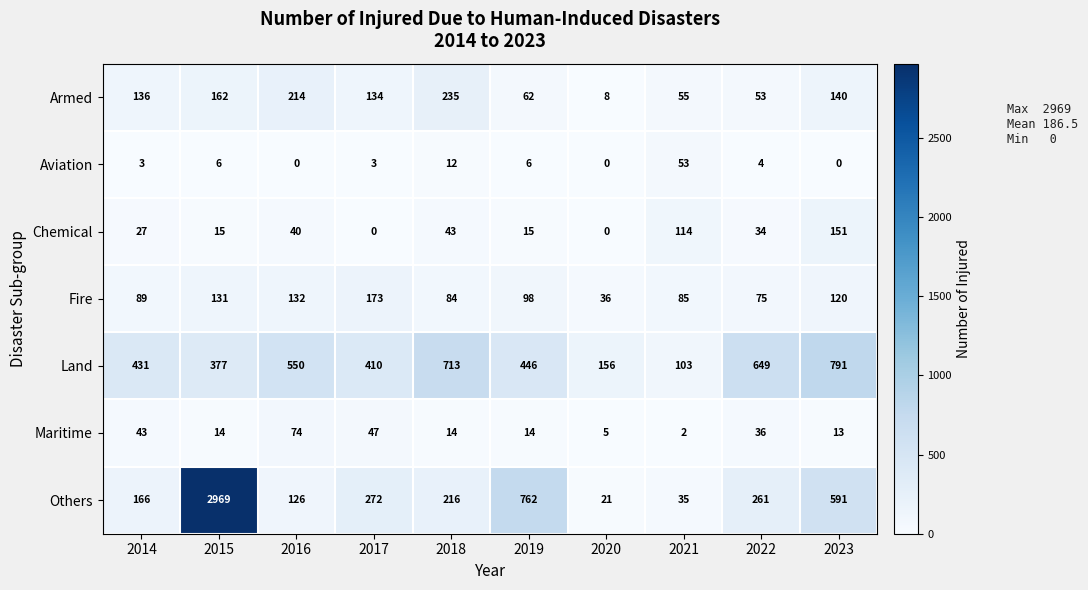

How many series are shown in this chart?

7